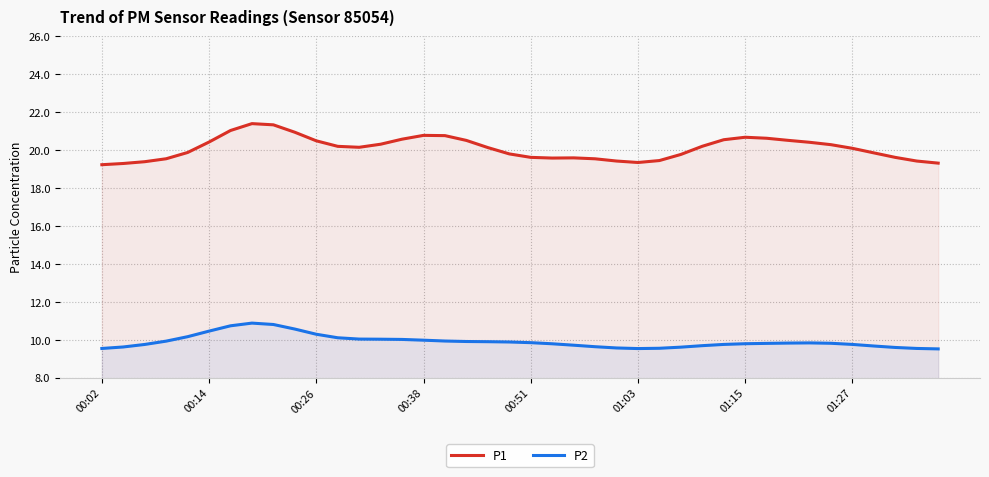

In P1, how many points are lower than both neighbors (excluding endpoints)?

3